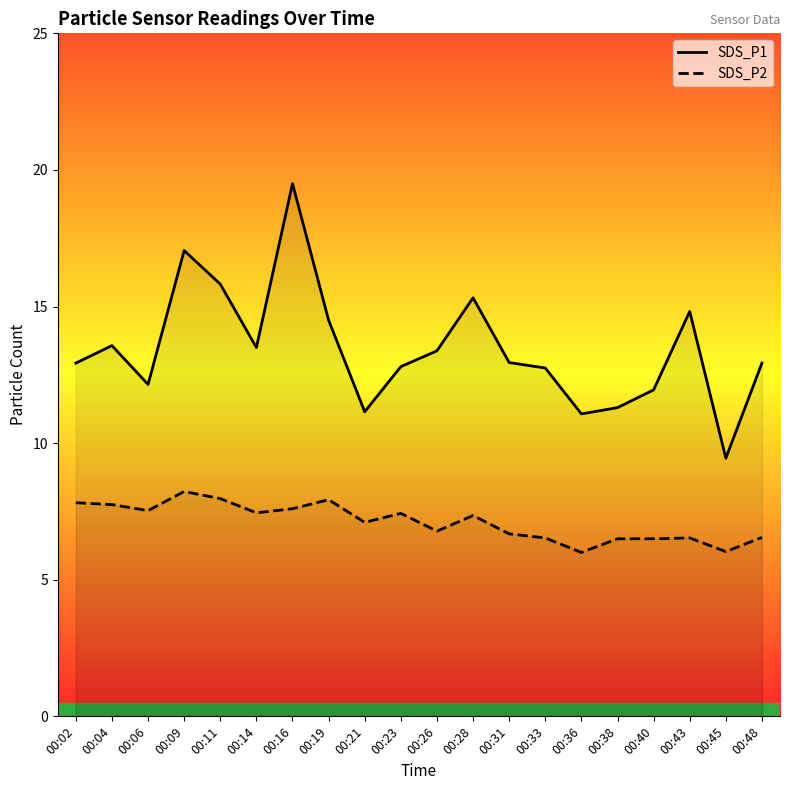

What is the difference between the maximum and minimum values in the SDS_P2 series?

2.2